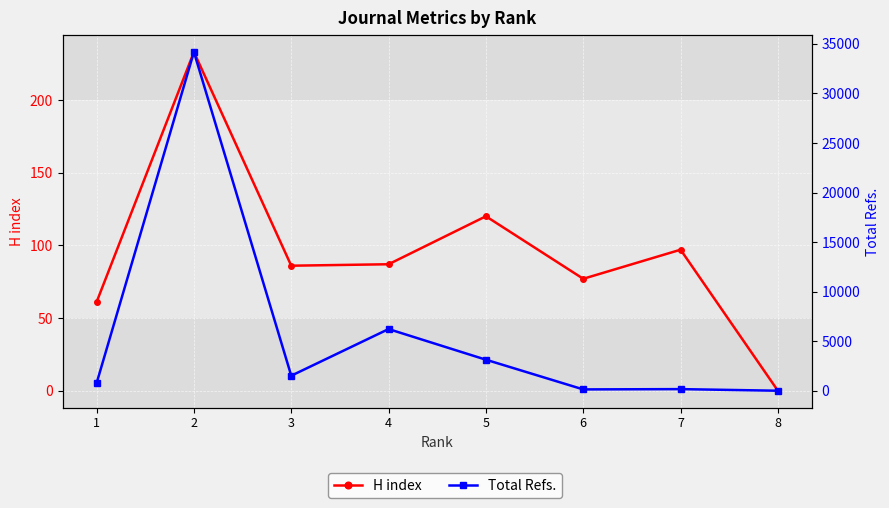

How many categories are shown in the chart?

8